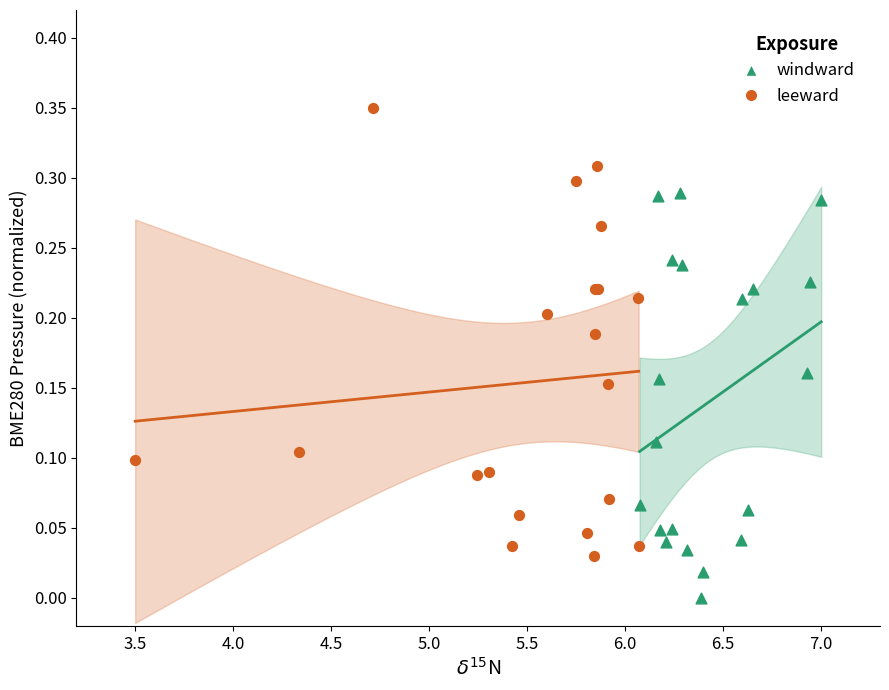

Which series contains the lowest Y value?

windward